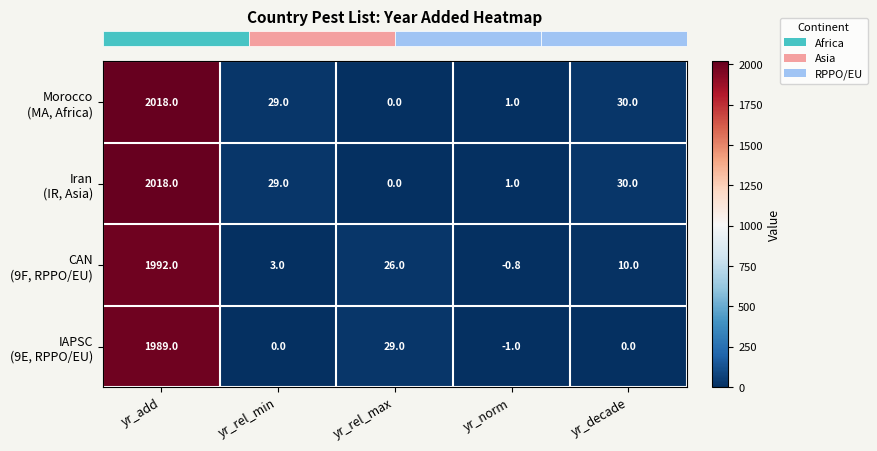

What is the spread (max minus min) of values at yr_rel_min?

29.0